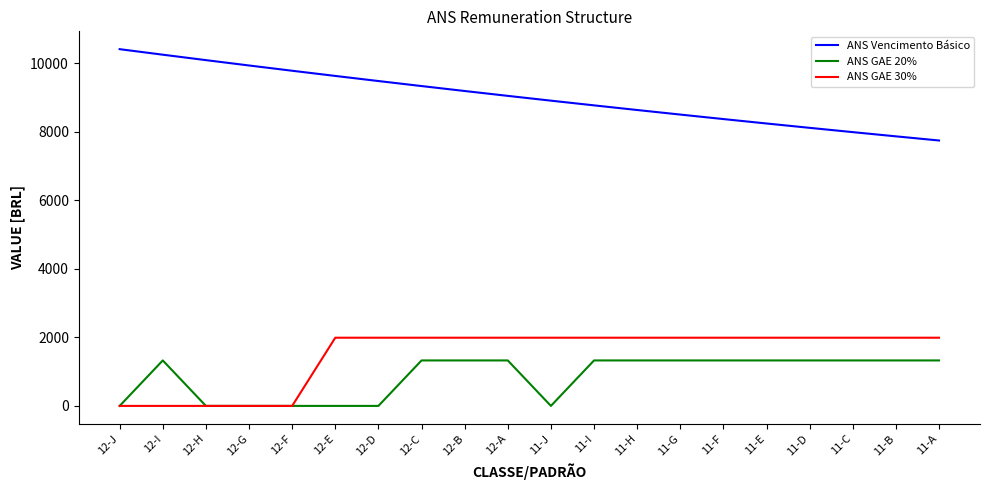

How many lines are shown in the chart?

3